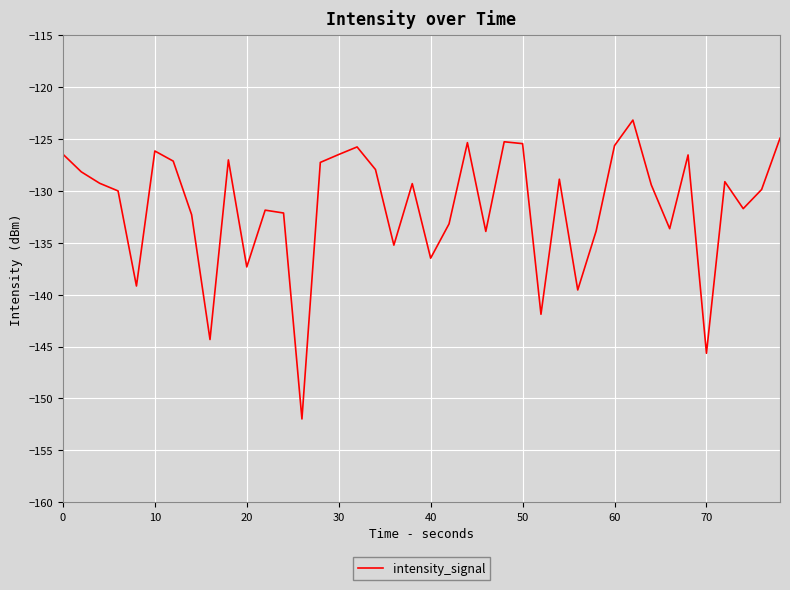

What is the greatest value displayed?

-123.2